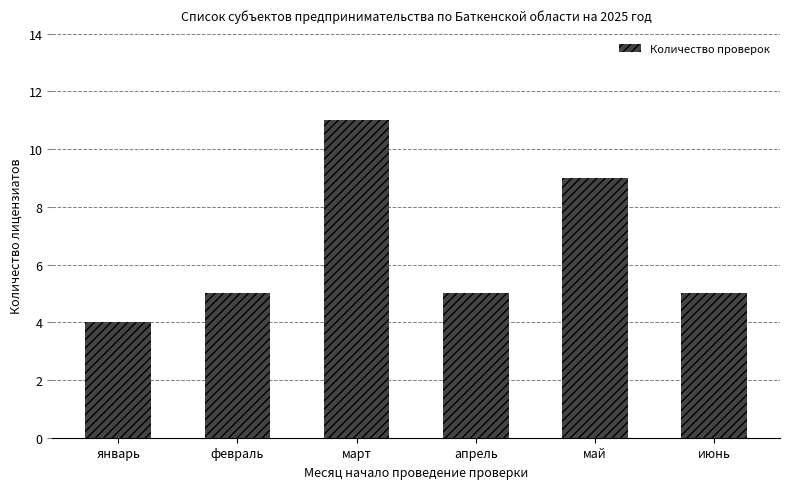

What is the ratio of the value at май to the value at март?

0.8